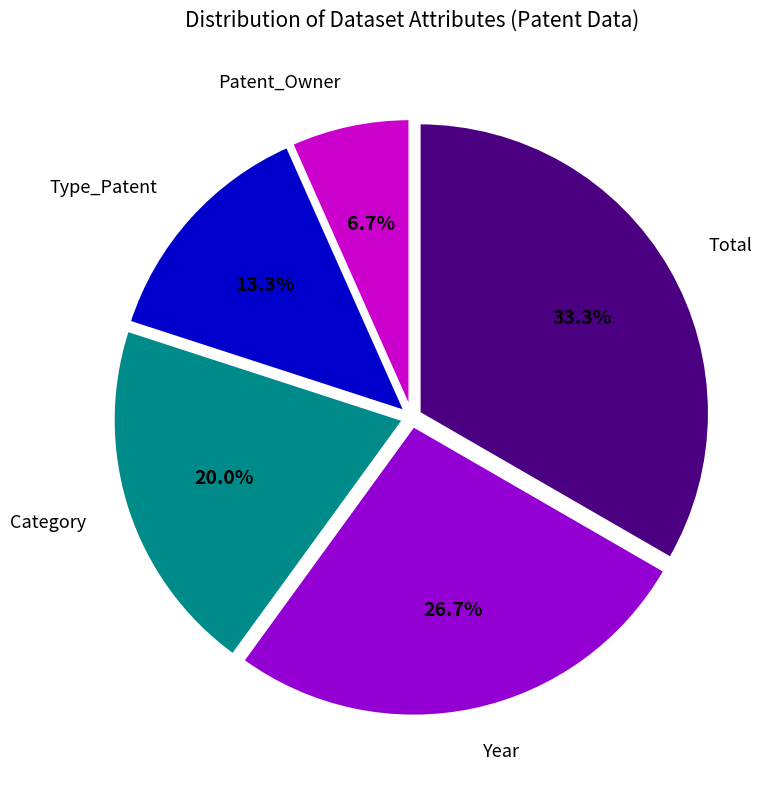

Which slice is the largest?

Total